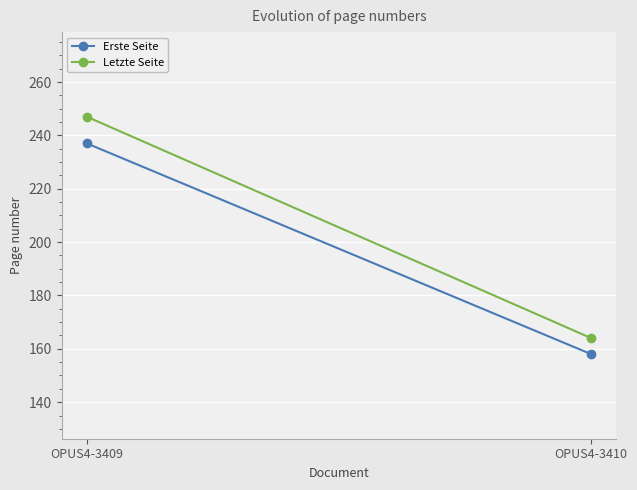

Reading left to right, transcribe all the data shown in this chart.

Erste Seite: OPUS4-3409=237	OPUS4-3410=158
Letzte Seite: OPUS4-3409=247	OPUS4-3410=164